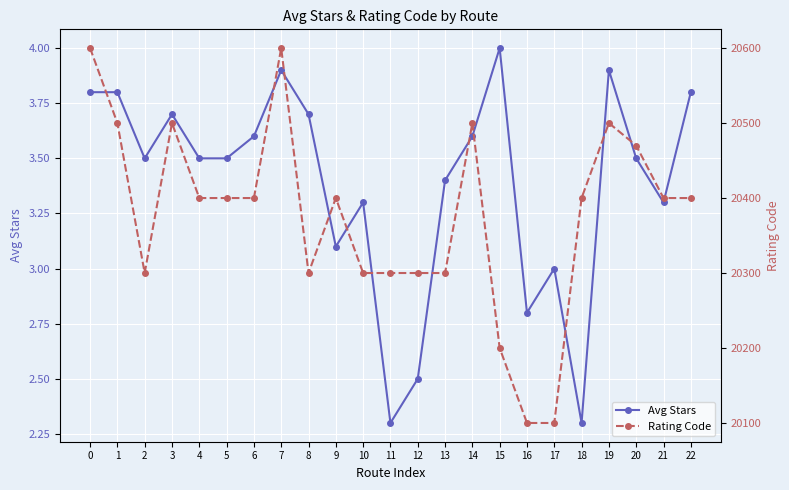

What is the minimum value shown in the chart?

2.3